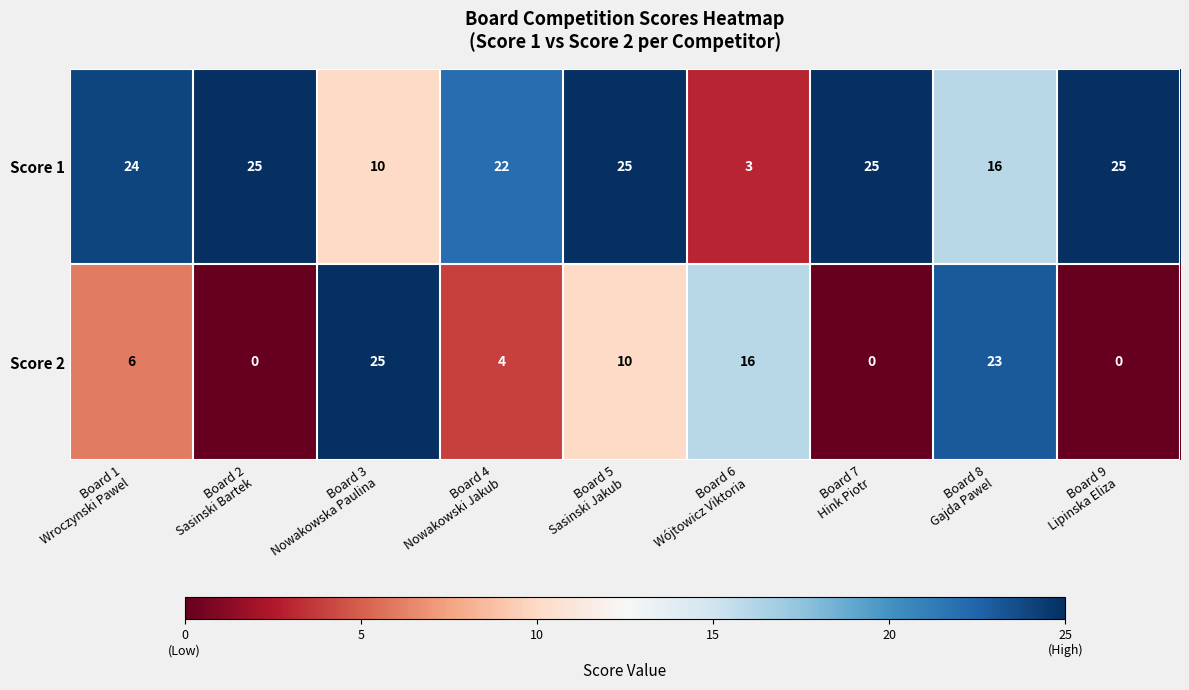

What is the spread (max minus min) of values at Board 8
Gajda Pawel?

7